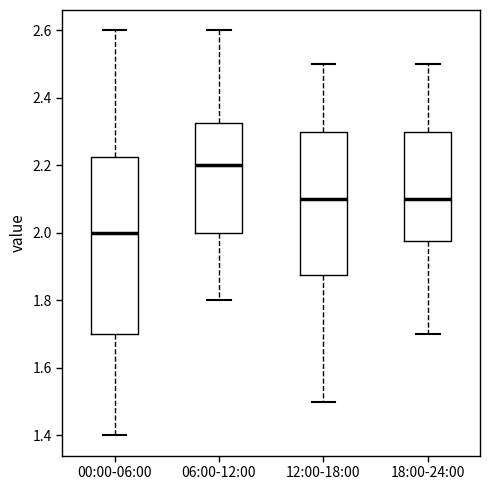

Where does the lower whisker of the box for 12:00-18:00 end on the y-axis? The values are not printed on the chart, so give them approximately, as read against the axis.

1.50